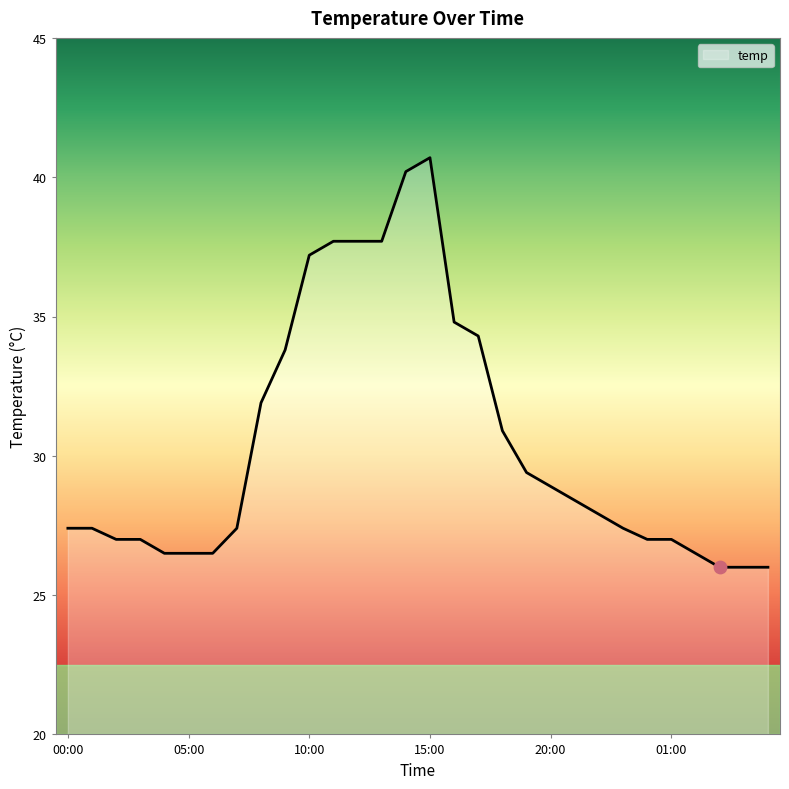

What is the smallest value displayed?

26.0